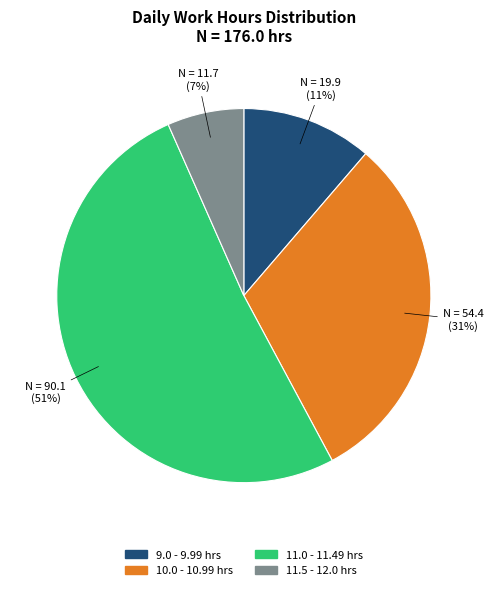

Is the sum of 11.0 - 11.49 hrs and 10.0 - 10.99 hrs greater than half?

Yes